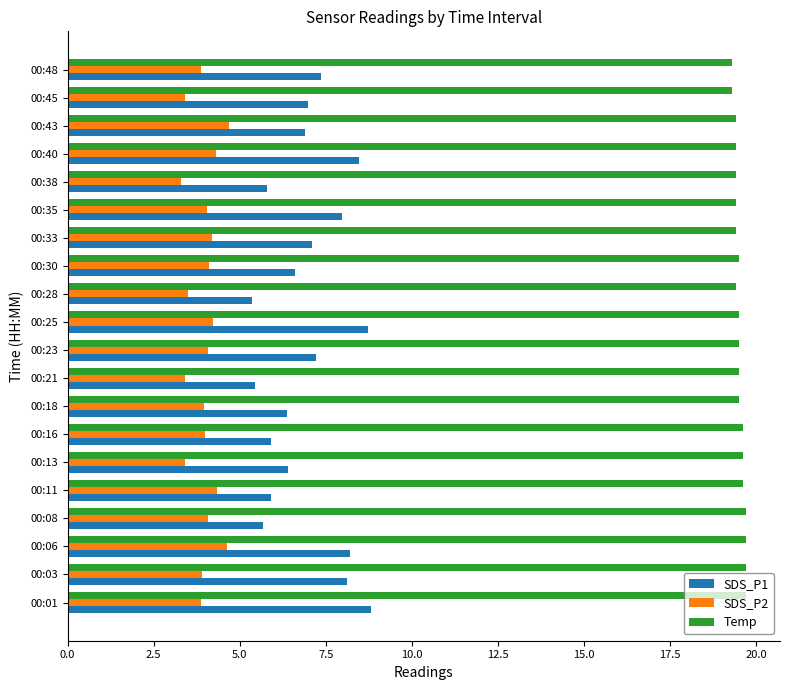

The SDS_P1 series shows 5.9 at 00:11. True or false?

True